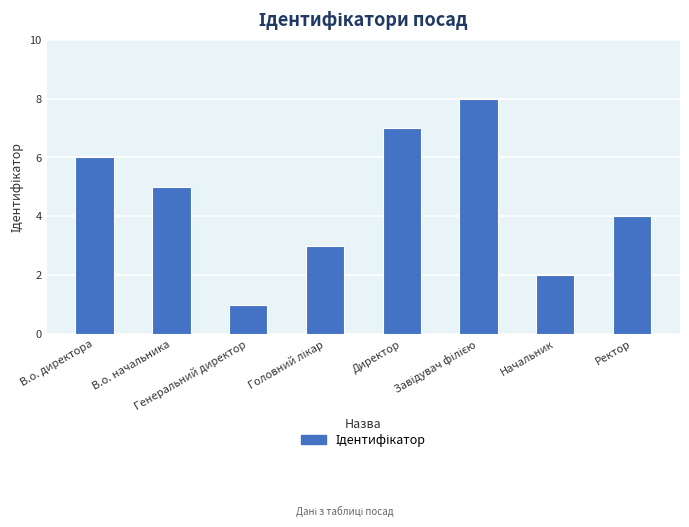

What is the label of the 5th bar from the left?

Директор